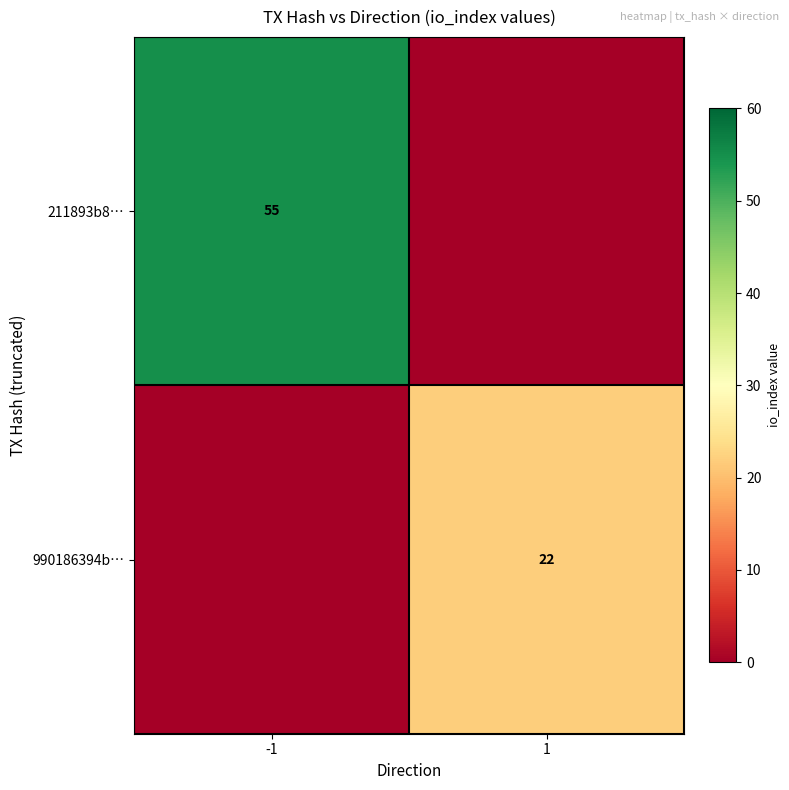

The 990186394b… series shows 22 at 1. True or false?

True